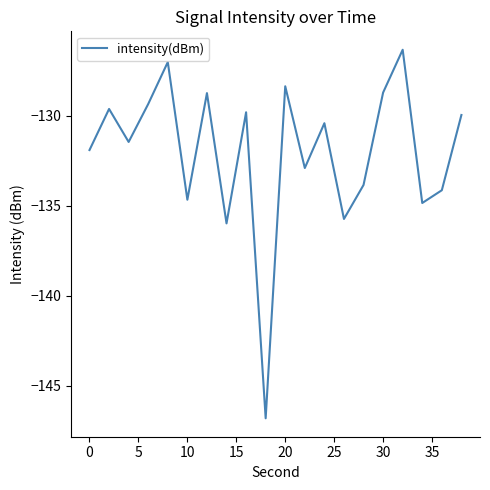

Reading left to right, transcribe all the data shown in this chart.

-131.9	-129.6	-131.4	-129.3	-127.0	-134.7	-128.7	-136.0	-129.8	-146.8	-128.4	-132.9	-130.4	-135.7	-133.8	-128.7	-126.3	-134.8	-134.1	-129.9